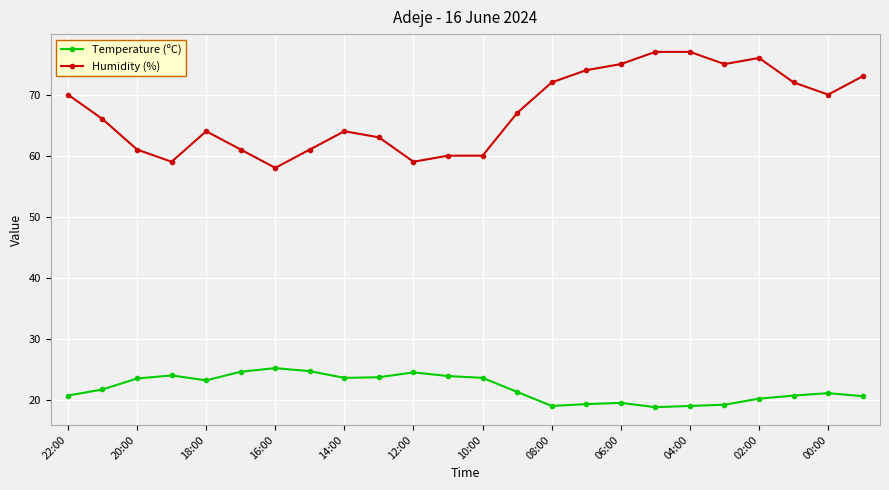

What is the difference between the maximum and minimum values in the Humidity (%) series?

19.0